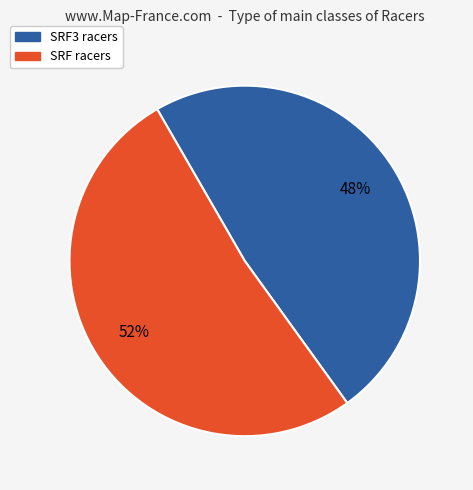

Is there a majority slice in this chart?

Yes